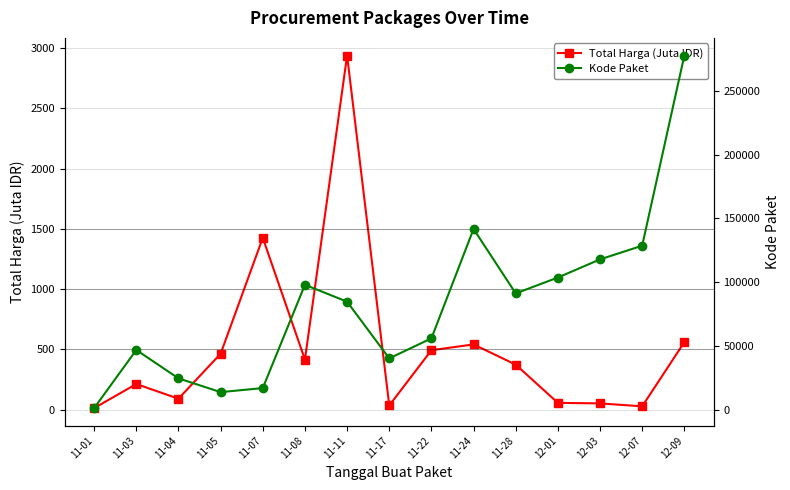

Reading right to left, extract all data points from this chart.

Total Harga (Juta IDR): 560.0	27.4	51.6	56.2	373.4	541.3	493.0	34.3	2939.4	414.8	1425.9	464.0	90.7	212.5	12.8
Kode Paket: 277693.0	128516.0	117783.0	103541.0	91101.0	141626.0	55826.0	40112.0	84587.0	97858.0	16823.0	13652.0	24449.0	46709.0	1139.0